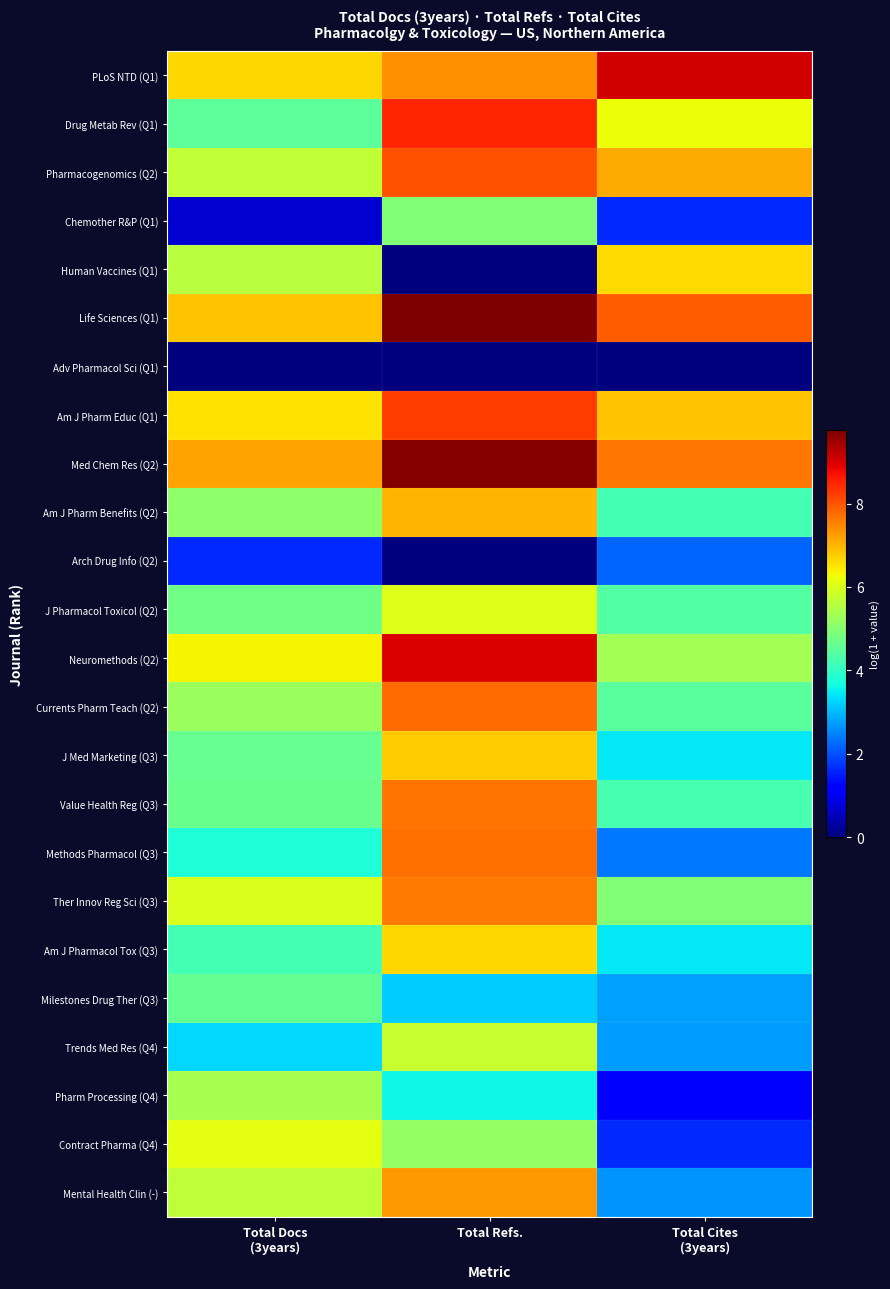

Which series changed the most between Total Refs. and Total Cites (3years)?

Human Vaccines (Q1)